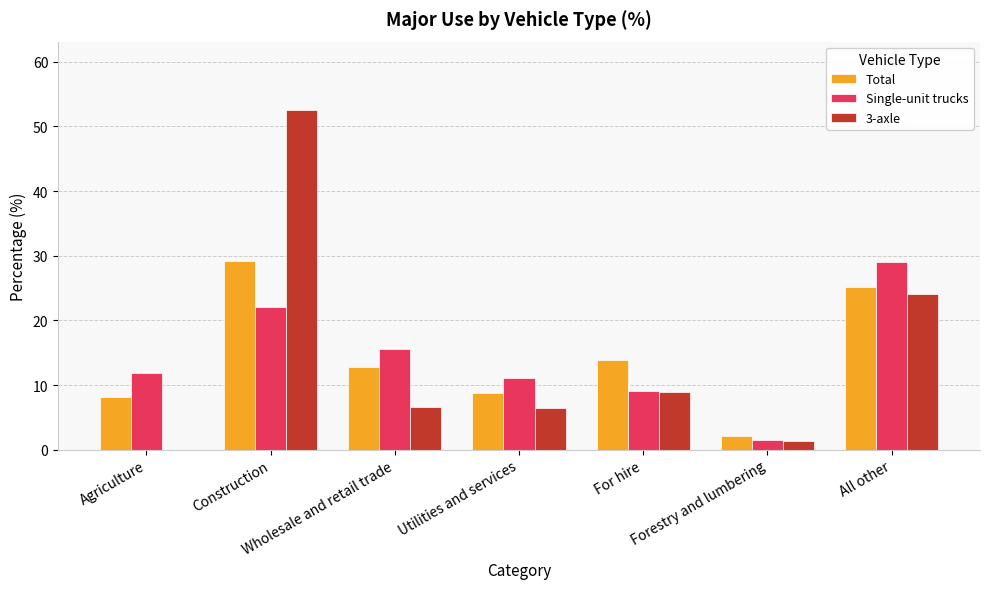

Which series changed the most between Utilities and services and Forestry and lumbering?

Single-unit trucks